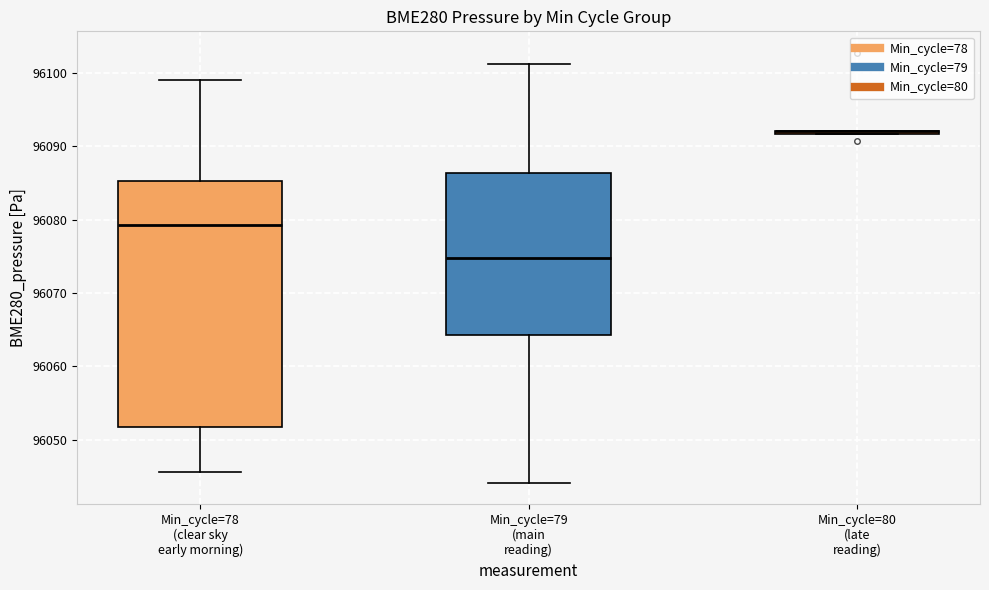

Comparing the boxes themselves (not the whiskers), which one is the tallest?

Min_cycle=78 (clear sky early morning)